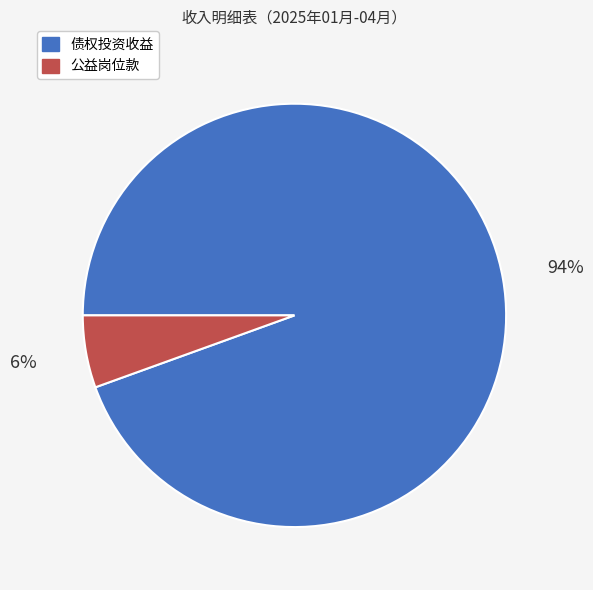

To the nearest percent, what is the average slice percentage?

50%